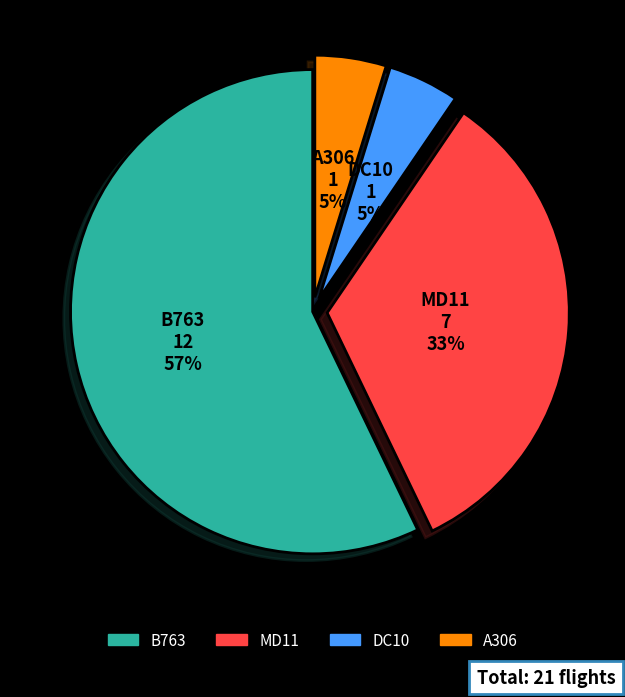

How many slices are in this pie chart?

4